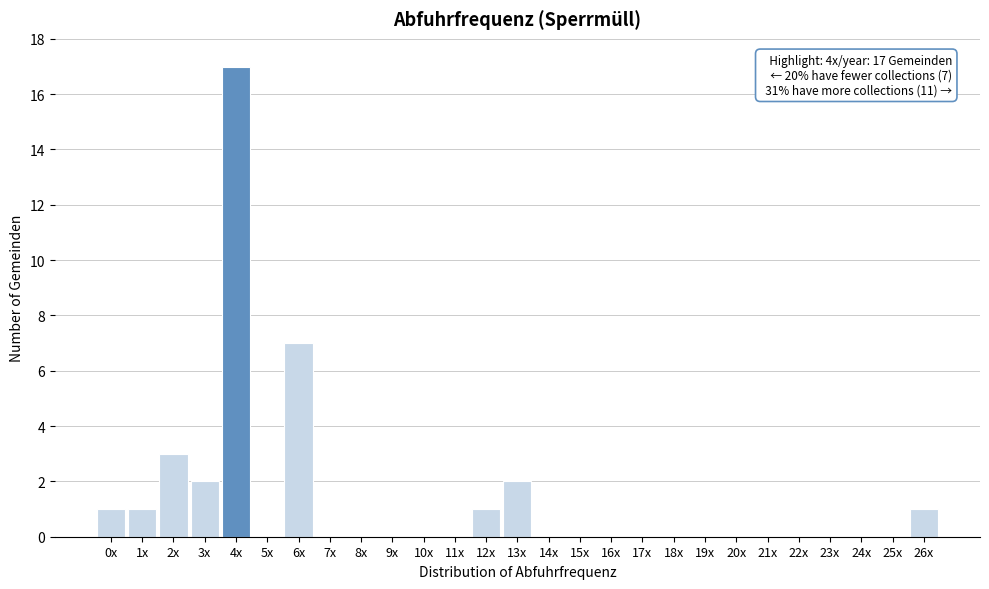

Reading left to right, extract all data points from this chart.

0x=1	1x=1	2x=3	3x=2	4x=17	5x=0	6x=7	7x=0	8x=0	9x=0	10x=0	11x=0	12x=1	13x=2	14x=0	15x=0	16x=0	17x=0	18x=0	19x=0	20x=0	21x=0	22x=0	23x=0	24x=0	25x=0	26x=1